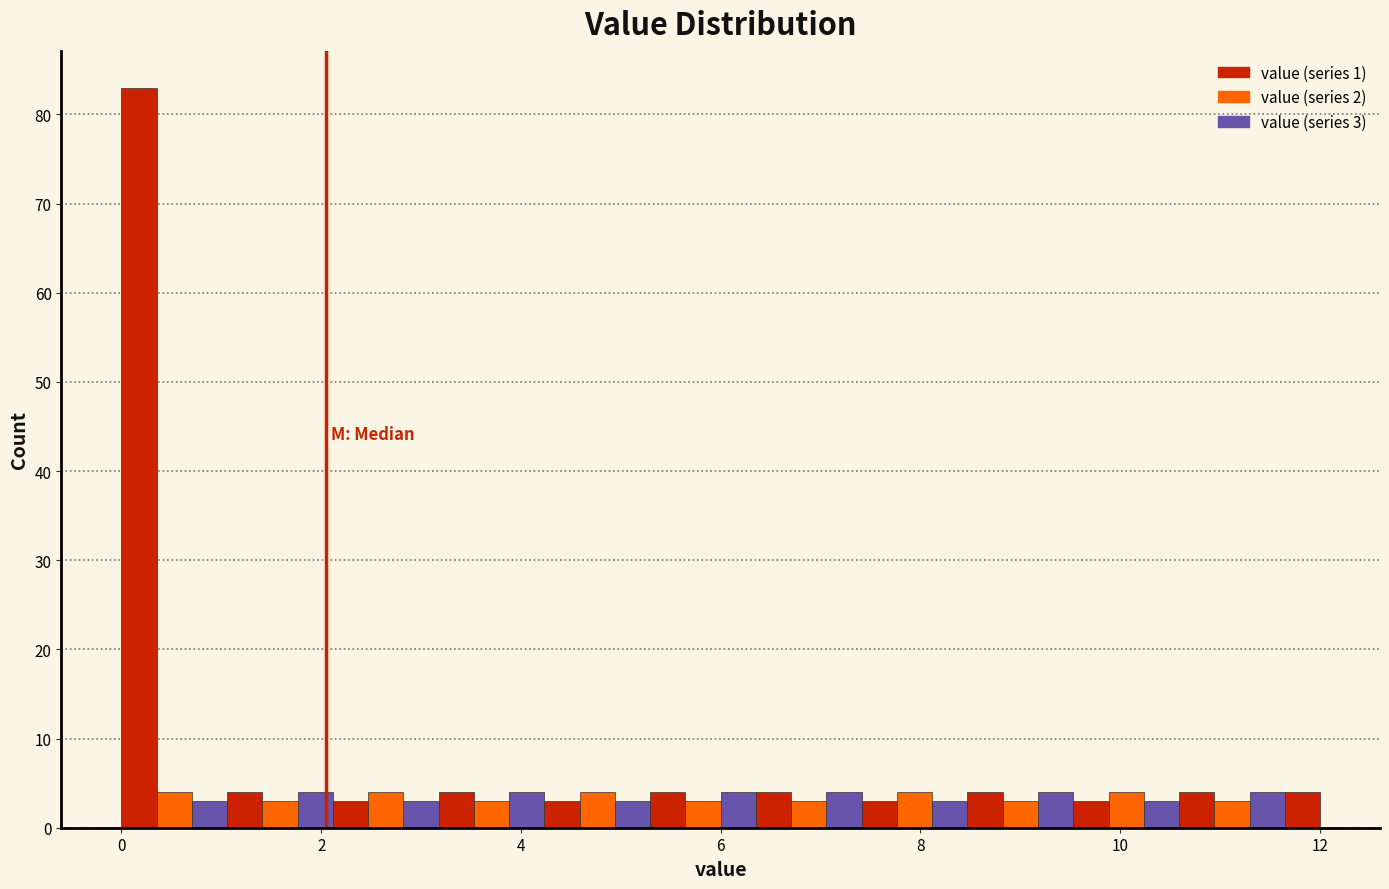

Read against the x-axis, roughly where is the centre of the tallest bar?

0.2